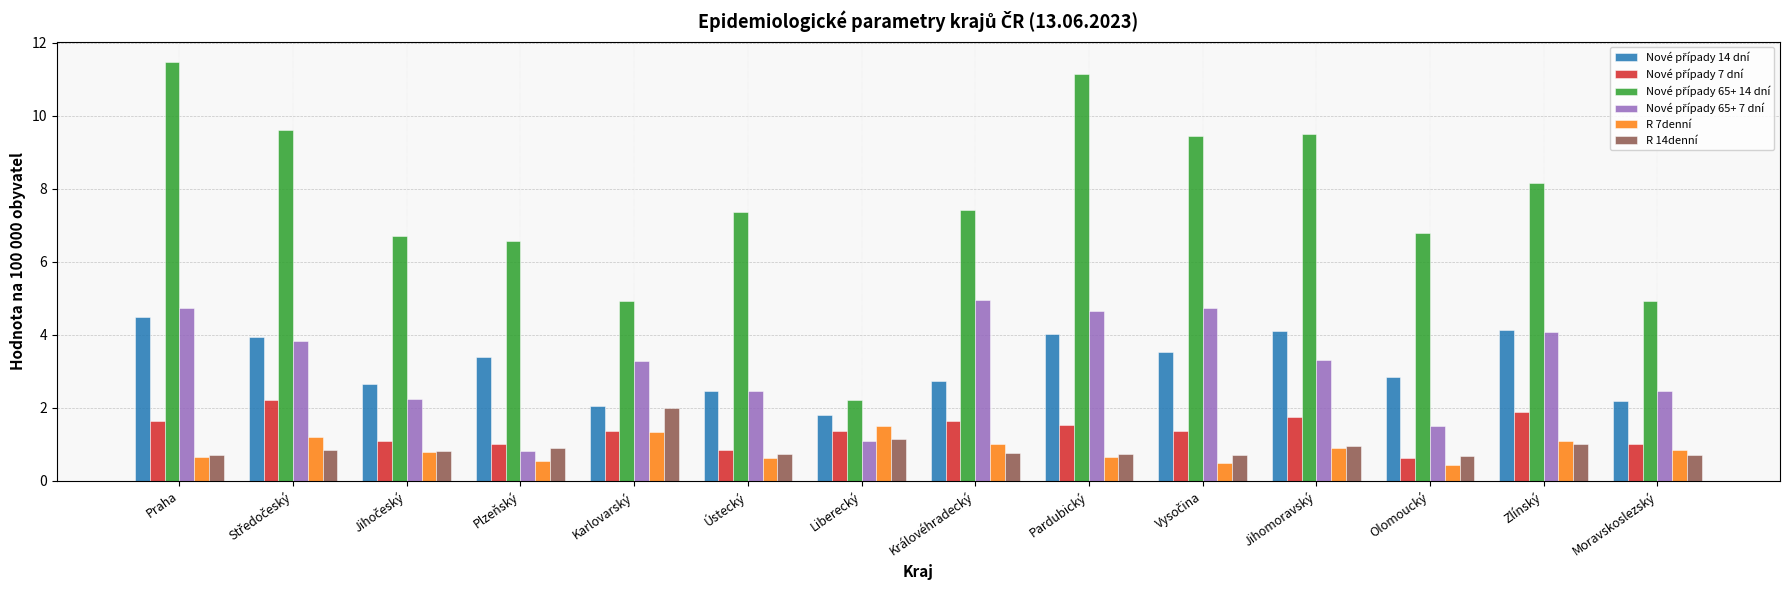

At how many categories does at least one series exceed 0?

14